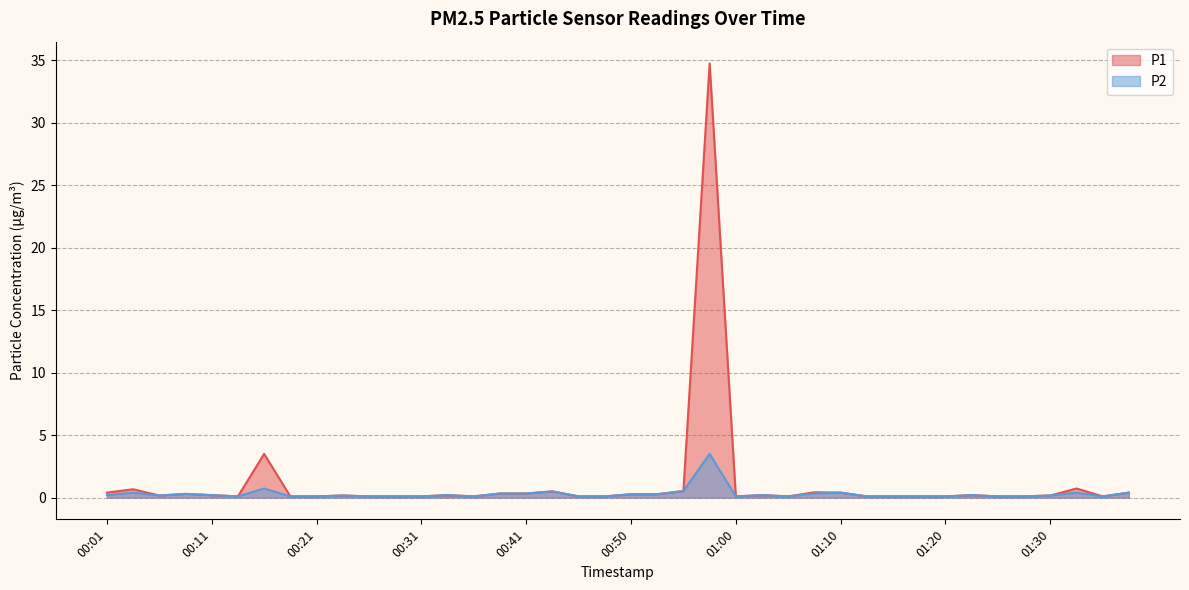

Which label corresponds to the largest value in the chart?

00:58